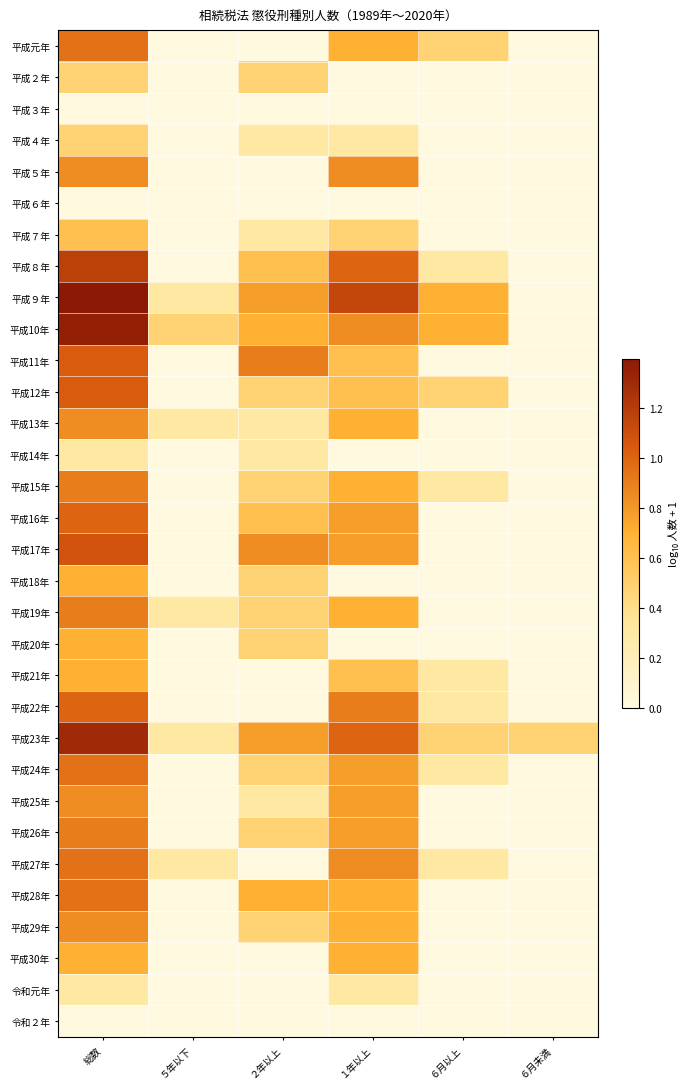

Reading left to right, what are all the values shown in this chart?

平成元年: 総数=1.0	５年以下=0.0	２年以上=0.0	１年以上=0.7	６月以上=0.5	６月未満=0.0
平成２年: 総数=0.5	５年以下=0.0	２年以上=0.5	１年以上=0.0	６月以上=0.0	６月未満=0.0
平成３年: 総数=0.0	５年以下=0.0	２年以上=0.0	１年以上=0.0	６月以上=0.0	６月未満=0.0
平成４年: 総数=0.5	５年以下=0.0	２年以上=0.3	１年以上=0.3	６月以上=0.0	６月未満=0.0
平成５年: 総数=0.8	５年以下=0.0	２年以上=0.0	１年以上=0.8	６月以上=0.0	６月未満=0.0
平成６年: 総数=0.0	５年以下=0.0	２年以上=0.0	１年以上=0.0	６月以上=0.0	６月未満=0.0
平成７年: 総数=0.6	５年以下=0.0	２年以上=0.3	１年以上=0.5	６月以上=0.0	６月未満=0.0
平成８年: 総数=1.2	５年以下=0.0	２年以上=0.6	１年以上=1.0	６月以上=0.3	６月未満=0.0
平成９年: 総数=1.4	５年以下=0.3	２年以上=0.8	１年以上=1.1	６月以上=0.7	６月未満=0.0
平成10年: 総数=1.4	５年以下=0.5	２年以上=0.7	１年以上=0.8	６月以上=0.7	６月未満=0.0
平成11年: 総数=1.0	５年以下=0.0	２年以上=0.9	１年以上=0.6	６月以上=0.0	６月未満=0.0
平成12年: 総数=1.0	５年以下=0.0	２年以上=0.5	１年以上=0.6	６月以上=0.5	６月未満=0.0
平成13年: 総数=0.8	５年以下=0.3	２年以上=0.3	１年以上=0.7	６月以上=0.0	６月未満=0.0
平成14年: 総数=0.3	５年以下=0.0	２年以上=0.3	１年以上=0.0	６月以上=0.0	６月未満=0.0
平成15年: 総数=0.9	５年以下=0.0	２年以上=0.5	１年以上=0.7	６月以上=0.3	６月未満=0.0
平成16年: 総数=1.0	５年以下=0.0	２年以上=0.6	１年以上=0.8	６月以上=0.0	６月未満=0.0
平成17年: 総数=1.1	５年以下=0.0	２年以上=0.8	１年以上=0.8	６月以上=0.0	６月未満=0.0
平成18年: 総数=0.7	５年以下=0.0	２年以上=0.5	１年以上=0.0	６月以上=0.0	６月未満=0.0
平成19年: 総数=0.9	５年以下=0.3	２年以上=0.5	１年以上=0.7	６月以上=0.0	６月未満=0.0
平成20年: 総数=0.7	５年以下=0.0	２年以上=0.5	１年以上=0.0	６月以上=0.0	６月未満=0.0
平成21年: 総数=0.7	５年以下=0.0	２年以上=0.0	１年以上=0.6	６月以上=0.3	６月未満=0.0
平成22年: 総数=1.0	５年以下=0.0	２年以上=0.0	１年以上=0.9	６月以上=0.3	６月未満=0.0
平成23年: 総数=1.3	５年以下=0.3	２年以上=0.8	１年以上=1.0	６月以上=0.5	６月未満=0.5
平成24年: 総数=1.0	５年以下=0.0	２年以上=0.5	１年以上=0.8	６月以上=0.3	６月未満=0.0
平成25年: 総数=0.8	５年以下=0.0	２年以上=0.3	１年以上=0.8	６月以上=0.0	６月未満=0.0
平成26年: 総数=0.9	５年以下=0.0	２年以上=0.5	１年以上=0.8	６月以上=0.0	６月未満=0.0
平成27年: 総数=1.0	５年以下=0.3	２年以上=0.0	１年以上=0.8	６月以上=0.3	６月未満=0.0
平成28年: 総数=1.0	５年以下=0.0	２年以上=0.7	１年以上=0.7	６月以上=0.0	６月未満=0.0
平成29年: 総数=0.8	５年以下=0.0	２年以上=0.5	１年以上=0.7	６月以上=0.0	６月未満=0.0
平成30年: 総数=0.7	５年以下=0.0	２年以上=0.0	１年以上=0.7	６月以上=0.0	６月未満=0.0
令和元年: 総数=0.3	５年以下=0.0	２年以上=0.0	１年以上=0.3	６月以上=0.0	６月未満=0.0
令和２年: 総数=0.0	５年以下=0.0	２年以上=0.0	１年以上=0.0	６月以上=0.0	６月未満=0.0